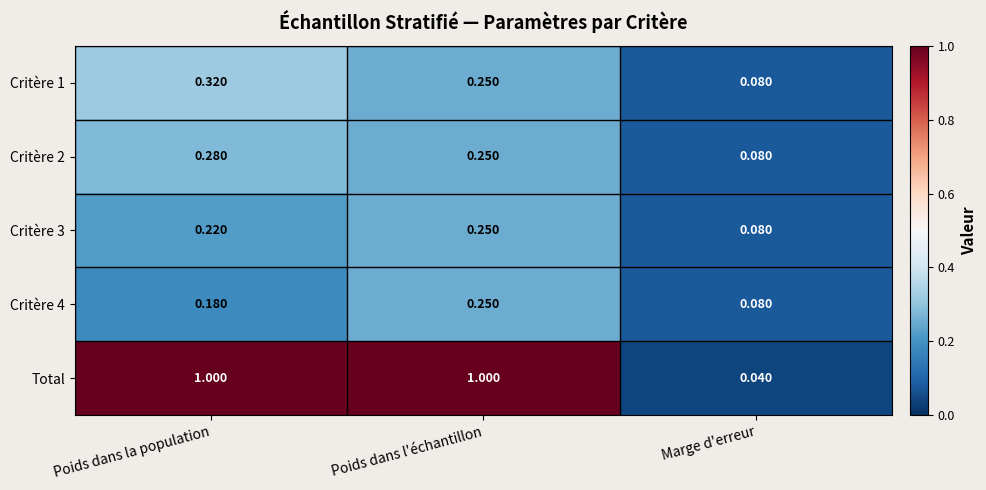

At how many categories does at least one series exceed 0?

3